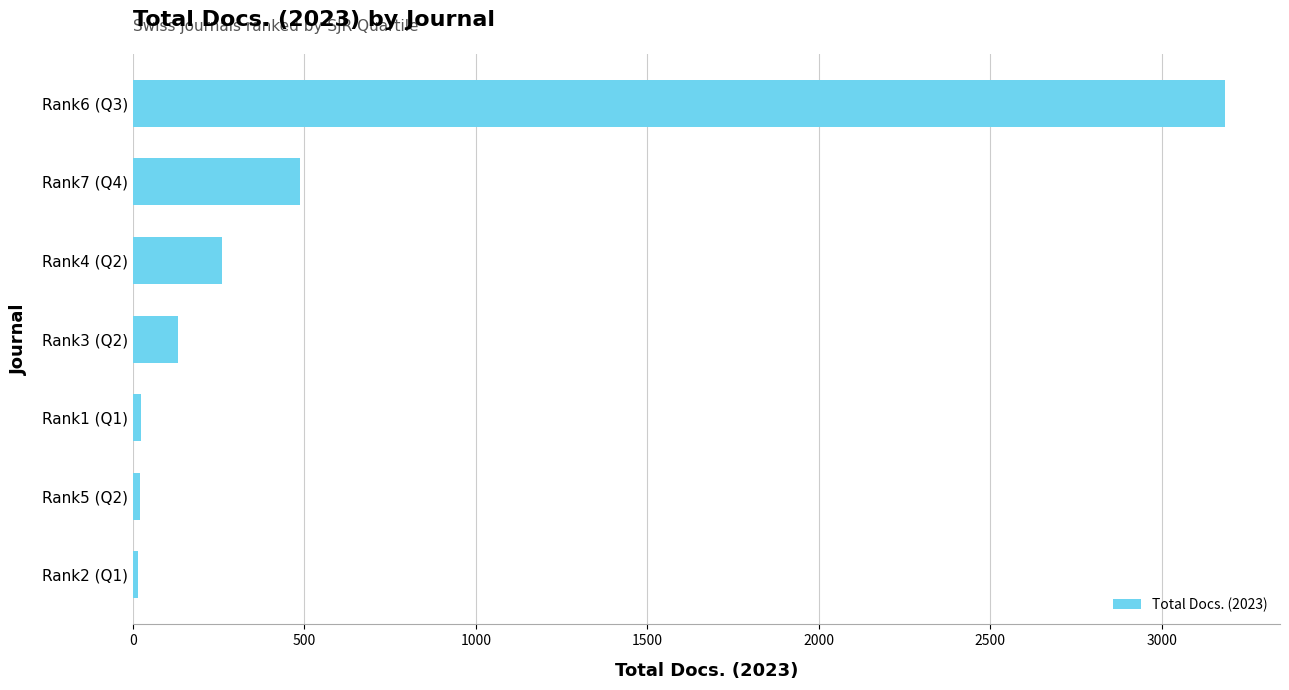

Approximately how many times larger is the value at Rank7 (Q4) compared to Rank4 (Q2)?

1.9